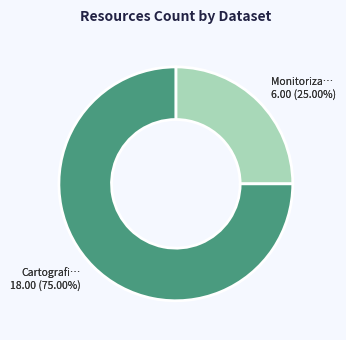

How many segments does this pie chart have?

2